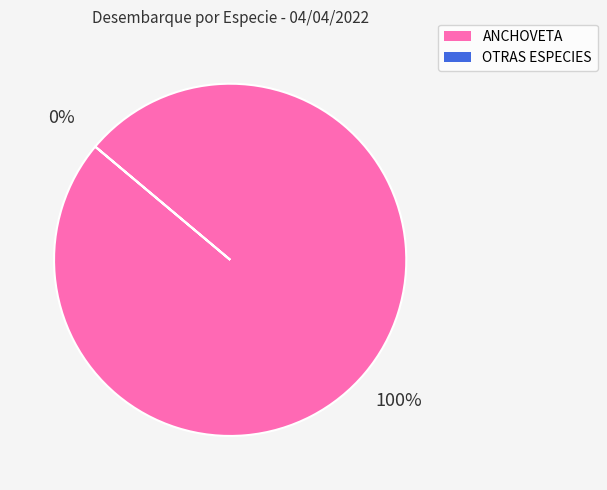

How many slices are in this pie chart?

2